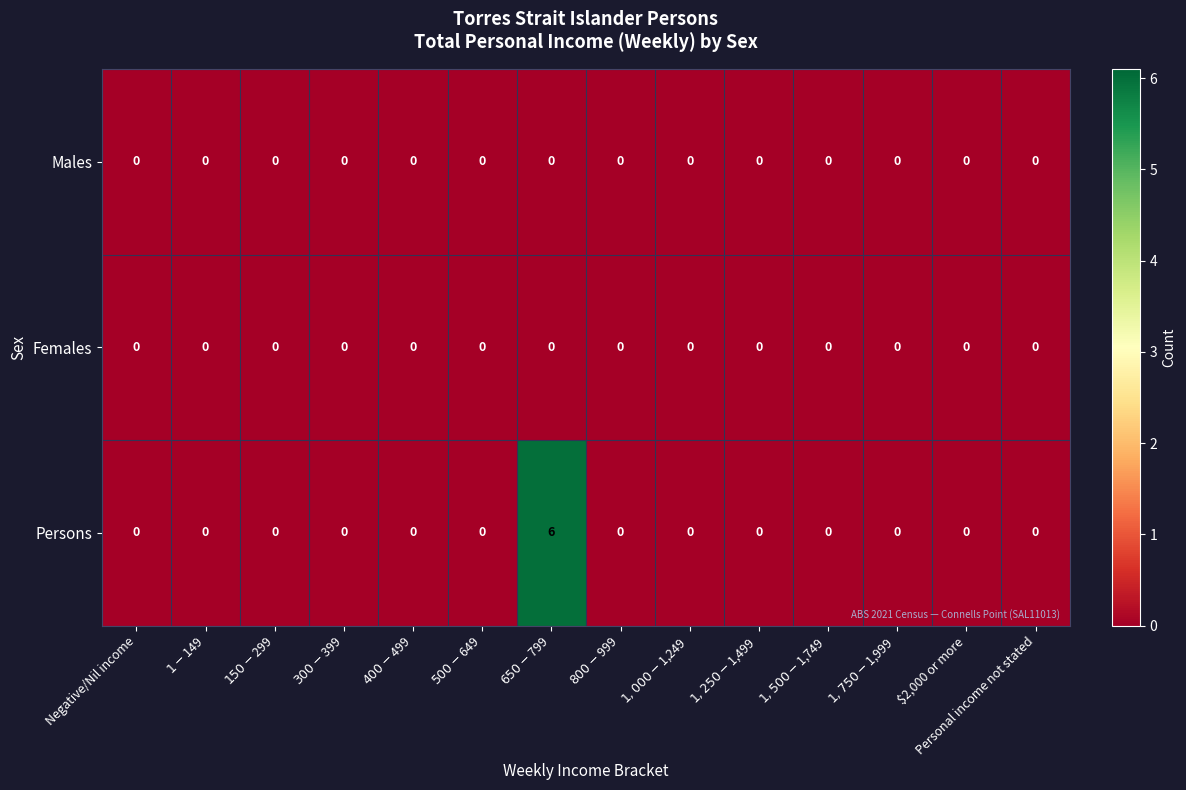

Which series has the largest total across all categories?

Persons